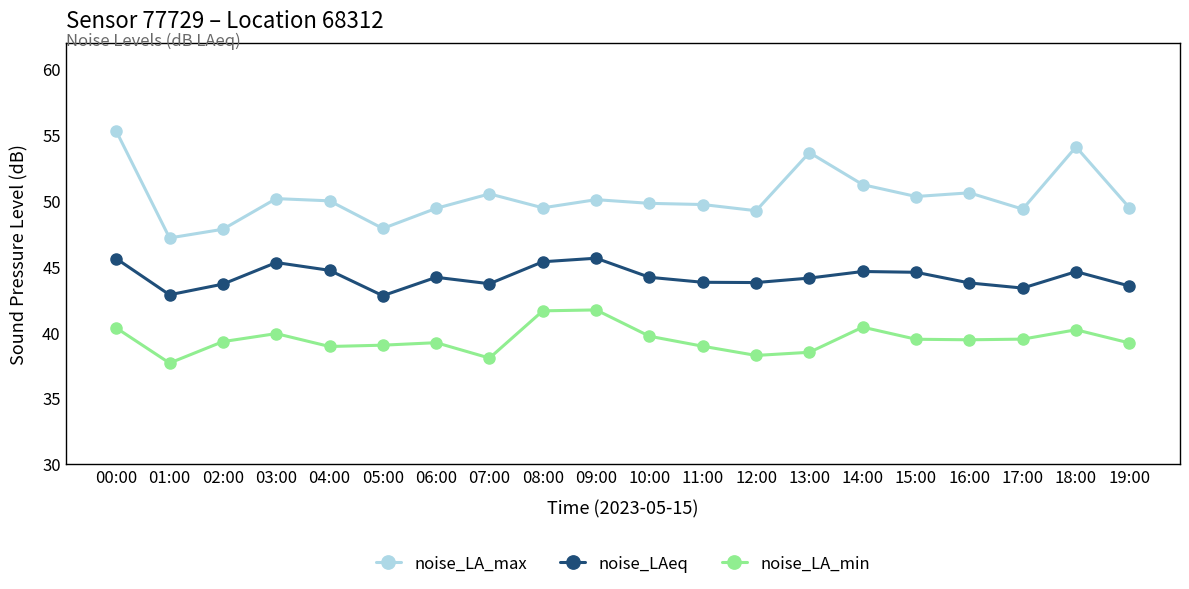

How many categories are shown in the chart?

20